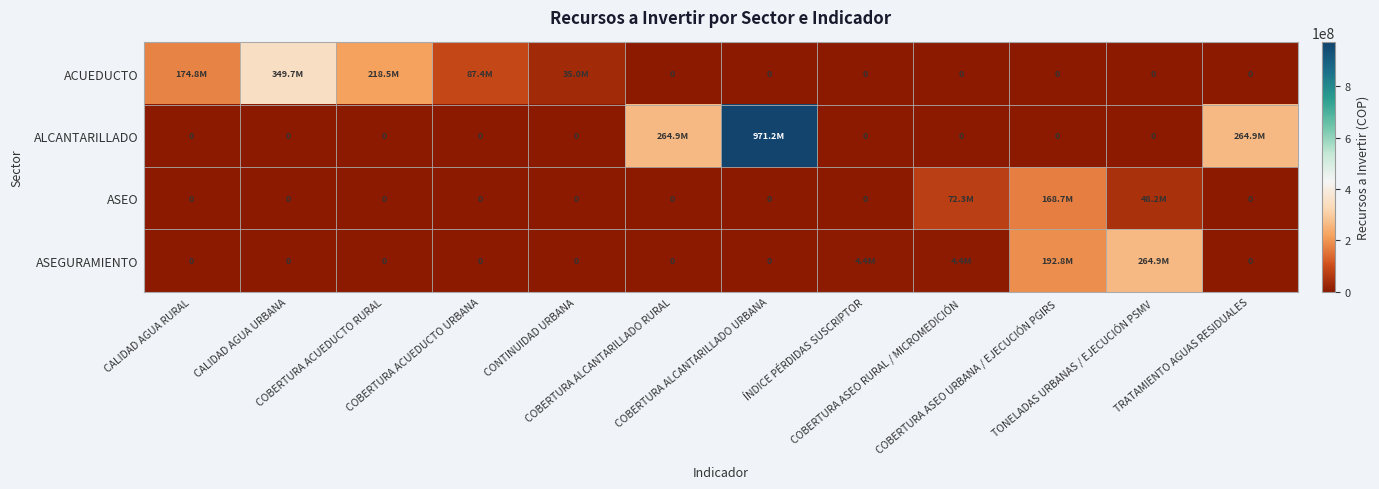

At which category is the sum across all series the highest?

COBERTURA ALCANTARILLADO URBANA